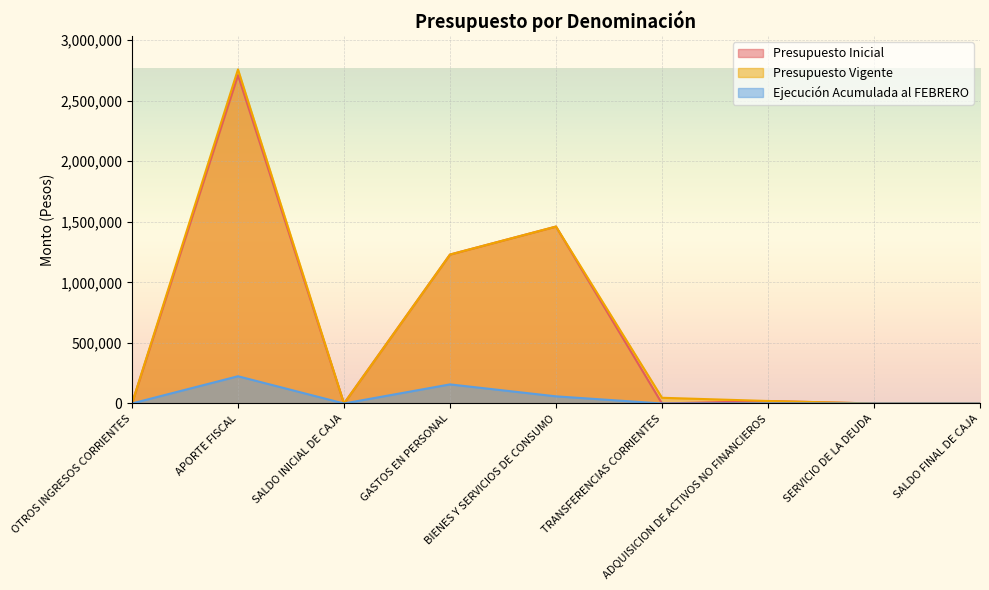

What is the difference between the maximum and minimum values in the Presupuesto Inicial series?

2709486